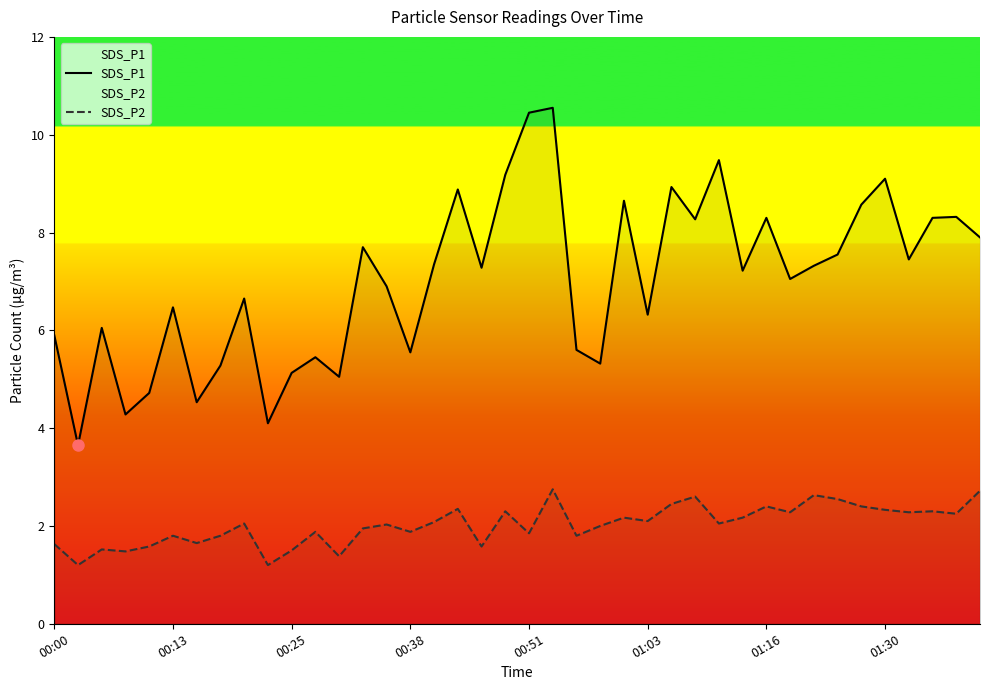

What is the label of the 10th point from the left?

9